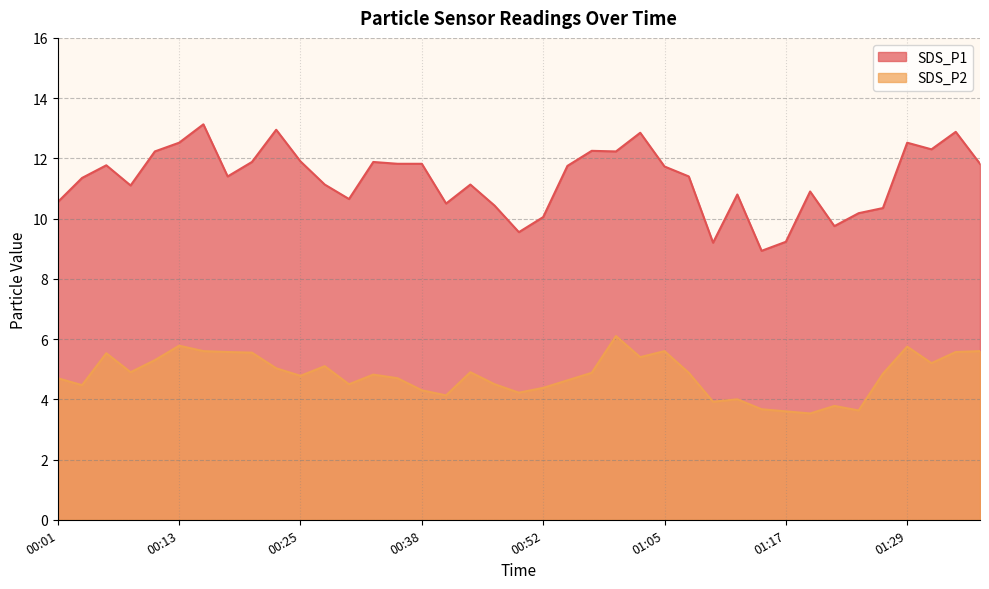

True or false: SDS_P2 and SDS_P1 intersect in this chart.

False